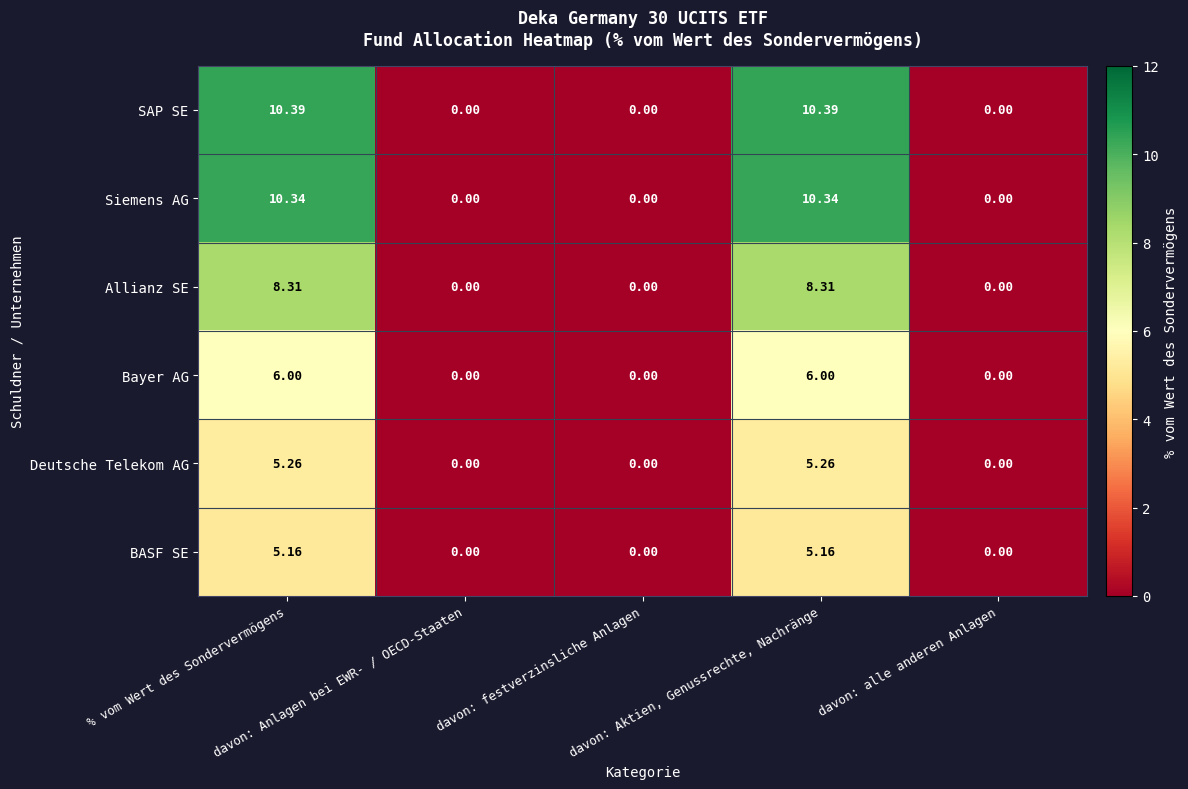

Which series has the largest range (max minus min)?

SAP SE